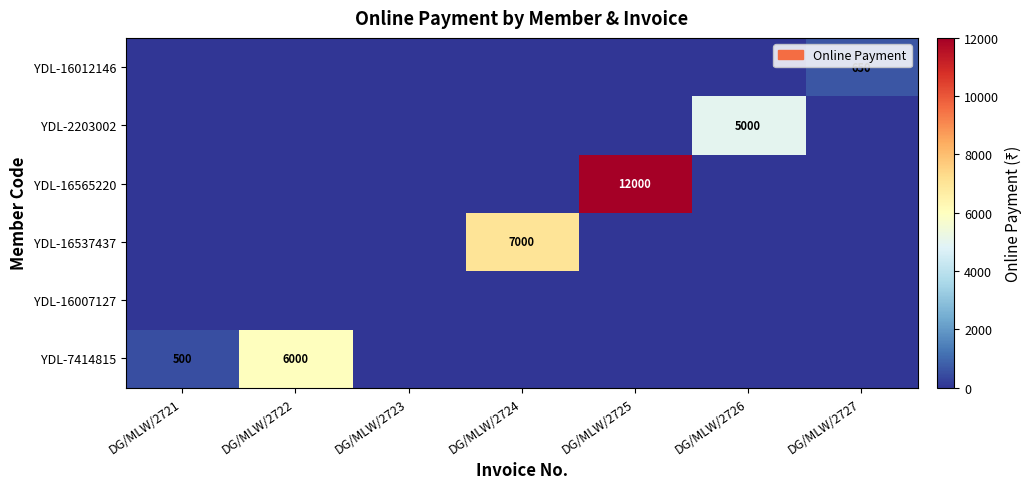

At DG/MLW/2723, list the series in order from largest to smallest.

YDL-7414815, YDL-16007127, YDL-16537437, YDL-16565220, YDL-2203002, YDL-16012146